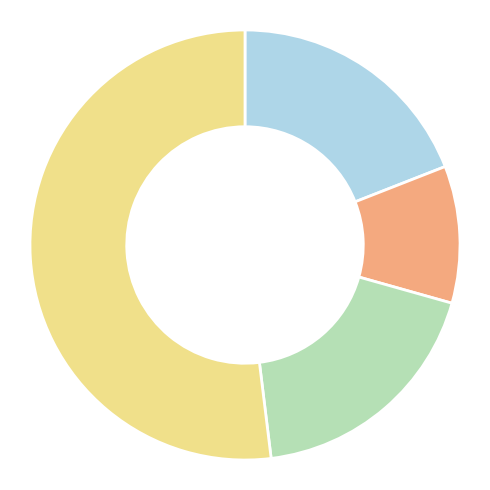

Is there a majority slice in this chart?

Yes